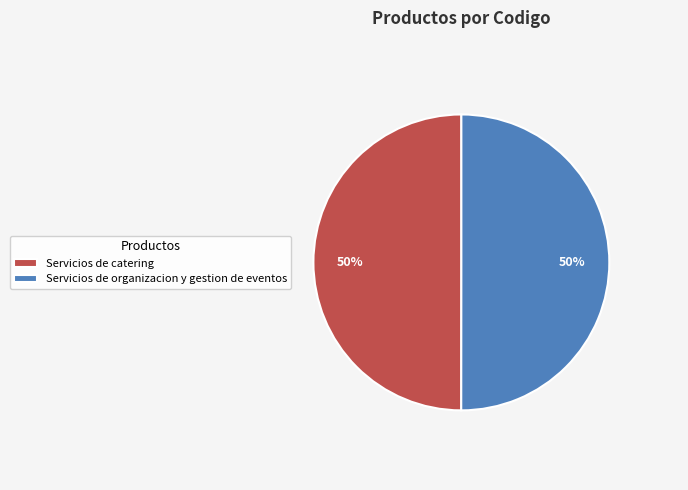

Do Servicios de catering and Servicios de organizacion y gestion de eventos together represent more than half of the pie?

Yes